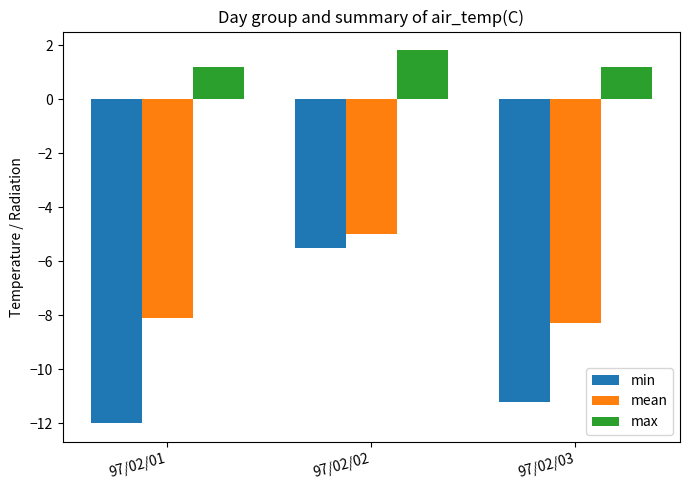

List the series in order of their overall mean, lowest first.

min, mean, max